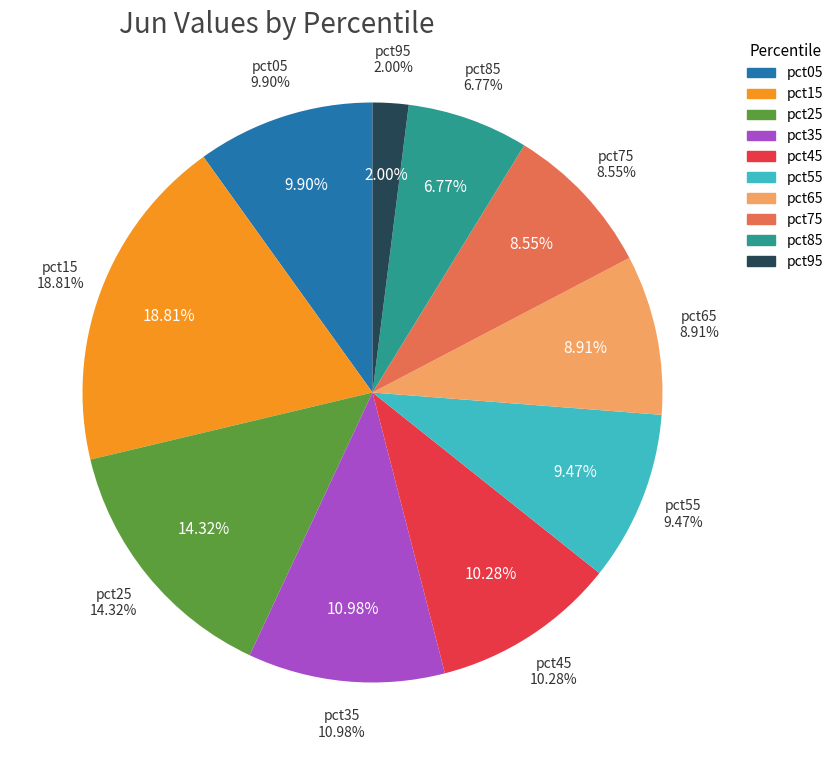

How many slices are in this pie chart?

10